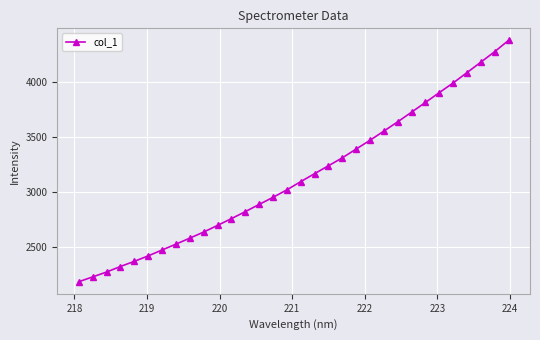

What is the minimum value shown in the chart?

2185.0